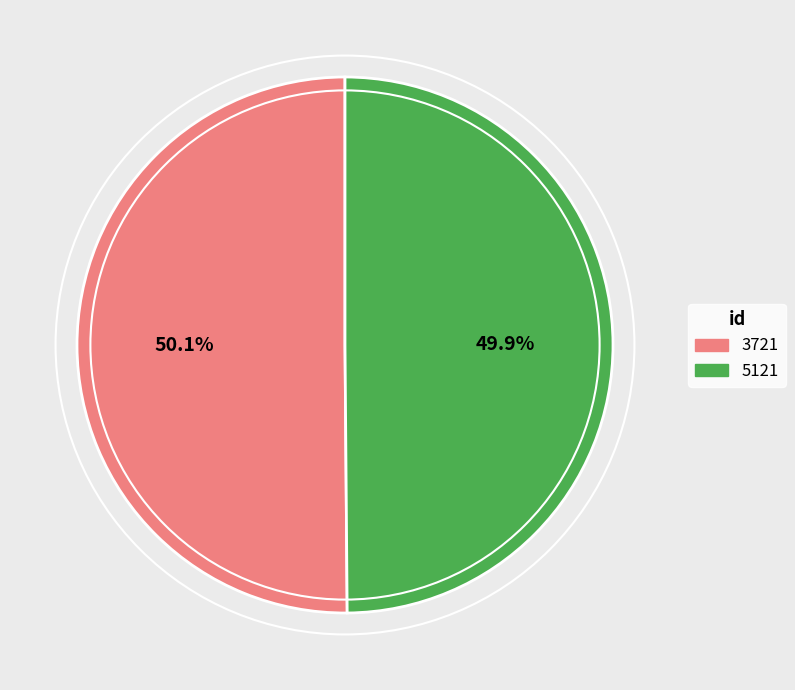

The 3721 slice represents 50% of the pie. True or false?

True